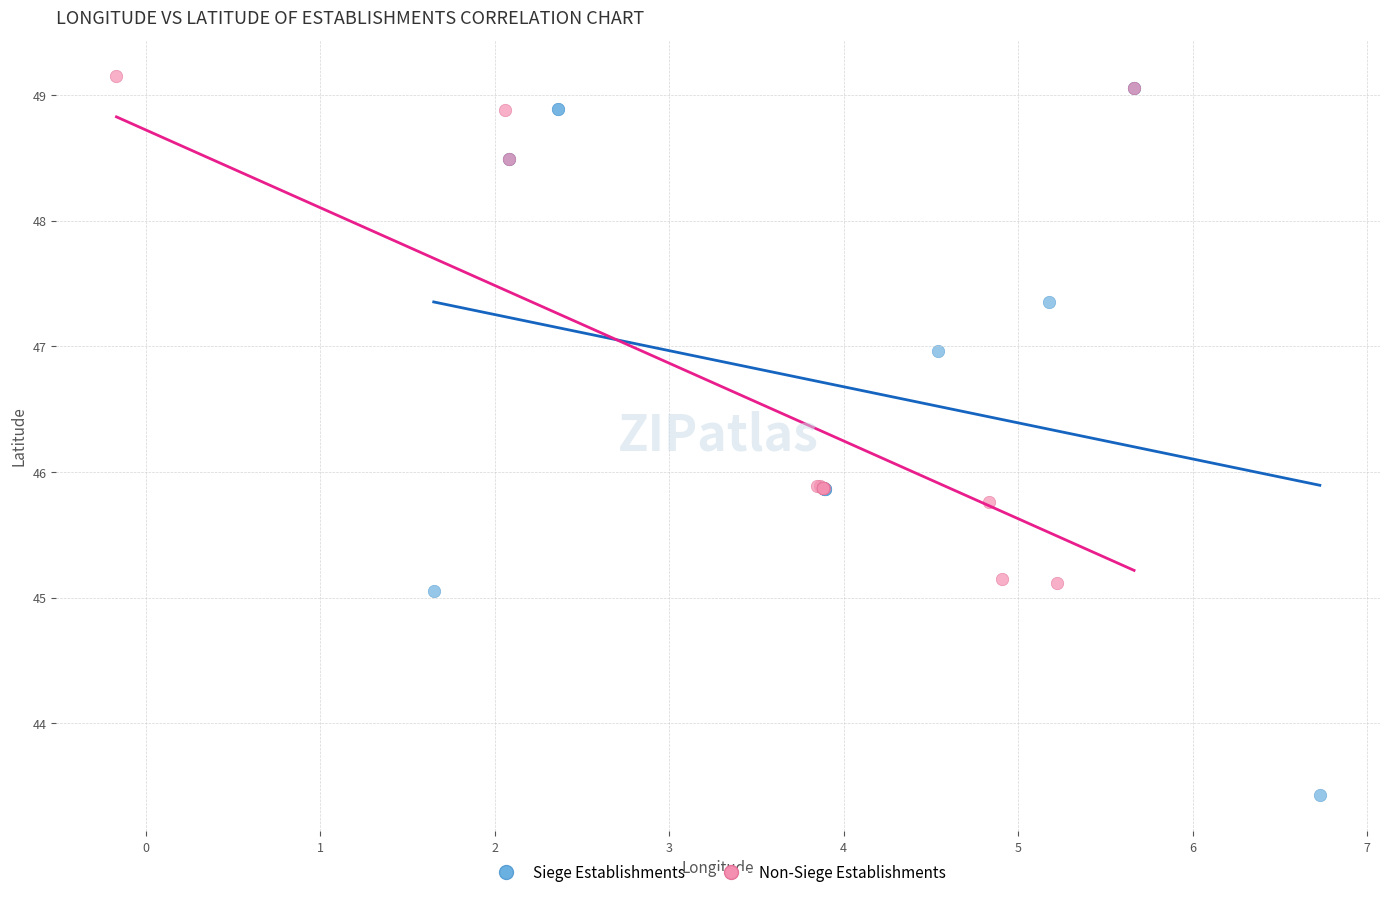

What are all the series names shown in the legend?

Siege Establishments, Non-Siege Establishments